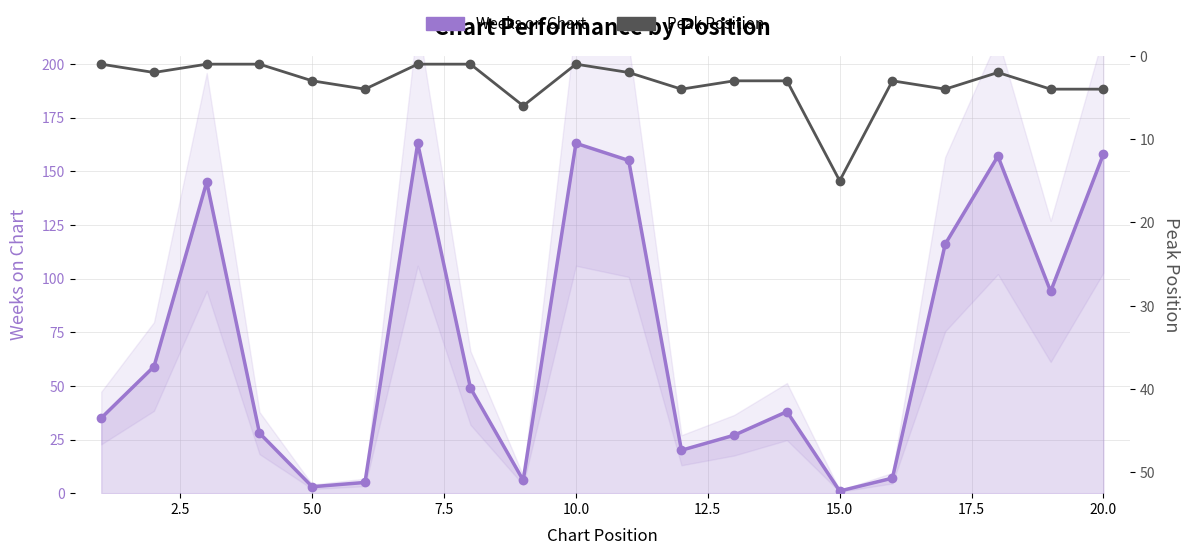

After their last crossing, which series has the higher values: Peak Position or Weeks on Chart?

Weeks on Chart